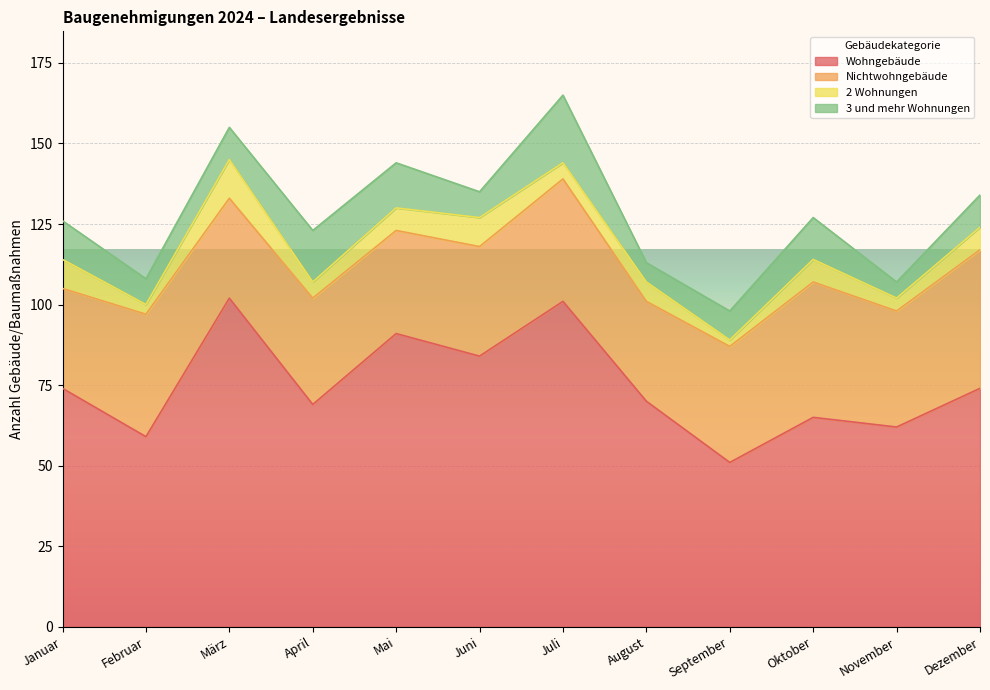

True or false: Wohngebäude and 2 Wohnungen intersect in this chart.

False